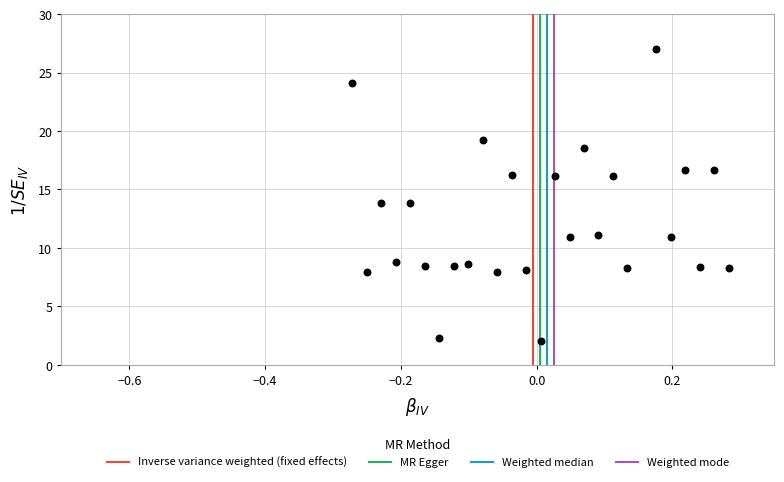

What is the range of Y values (max minus min)?

25.0